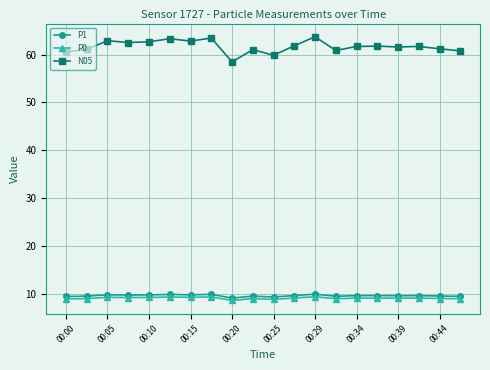

Which series has the largest range (max minus min)?

N05